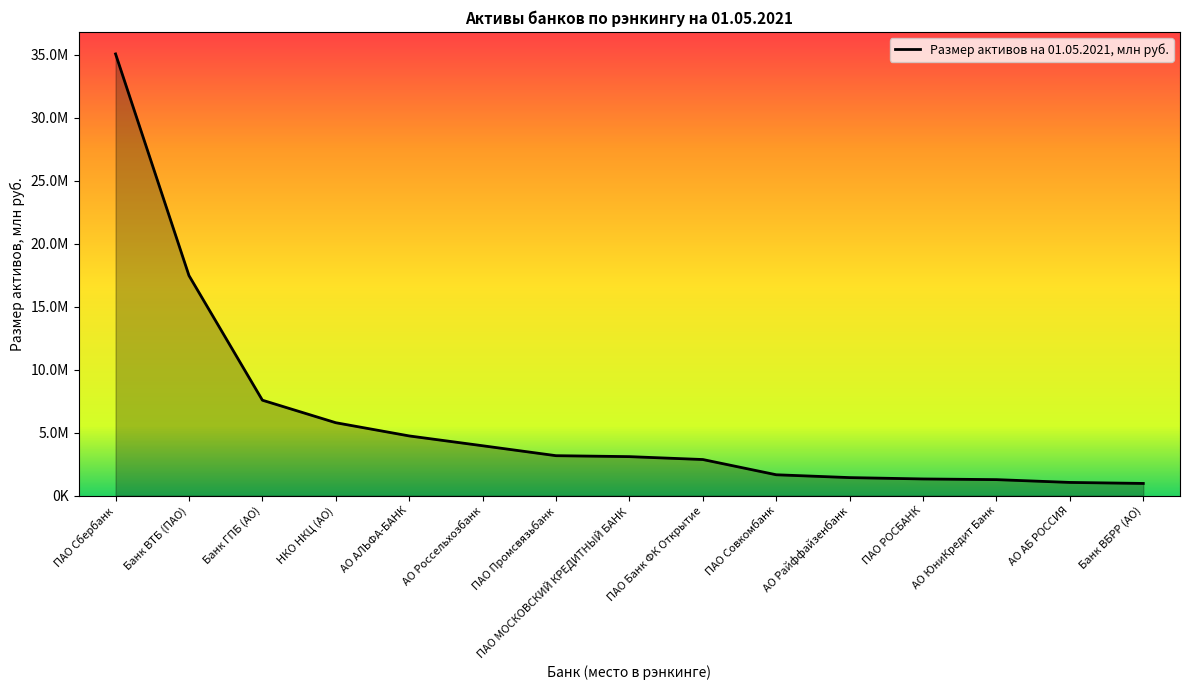

Reading right to left, list all the values displayed in this chart.

Банк ВБРР (АО)=972849.8	АО АБ РОССИЯ=1053556.5	АО ЮниКредит Банк=1275461.6	ПАО РОСБАНК=1328992.3	АО Райффайзенбанк=1436913.8	ПАО Совкомбанк=1661796.3	ПАО Банк ФК Открытие=2871070.6	ПАО МОСКОВСКИЙ КРЕДИТНЫЙ БАНК=3100724.0	ПАО Промсвязьбанк=3176107.7	АО Россельхозбанк=3964663.5	АО АЛЬФА-БАНК=4743877.0	НКО НКЦ (АО)=5792685.5	Банк ГПБ (АО)=7580339.3	Банк ВТБ (ПАО)=17472024.8	ПАО Сбербанк=35063305.5